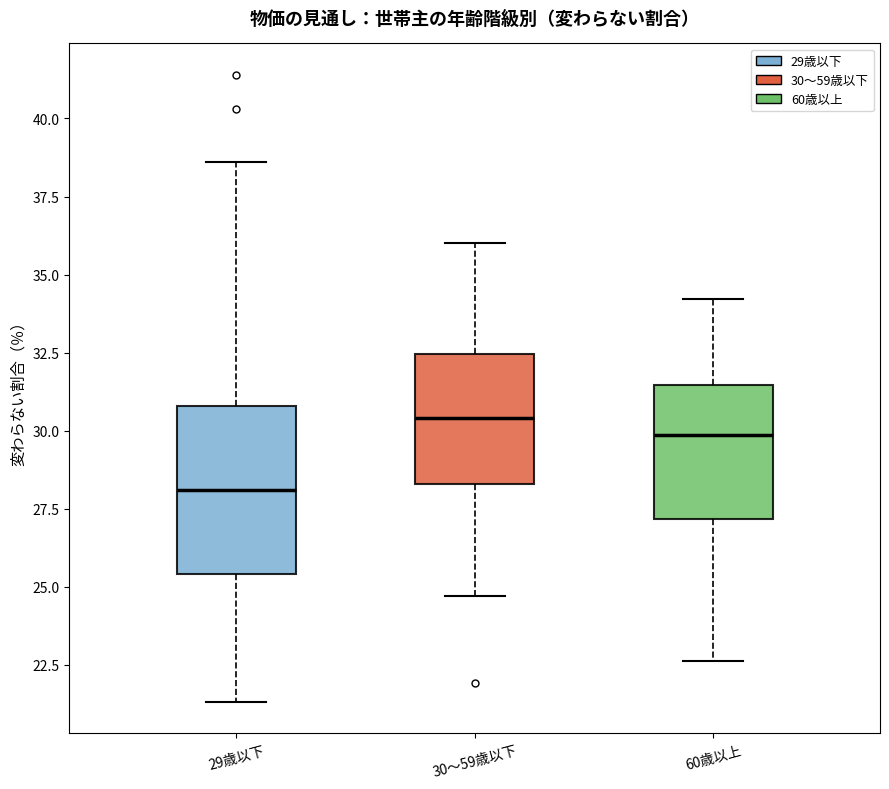

Where is the lower edge of the box for 60歳以上 on the y-axis? The values are not printed on the chart, so give them approximately, as read against the axis.

27.0